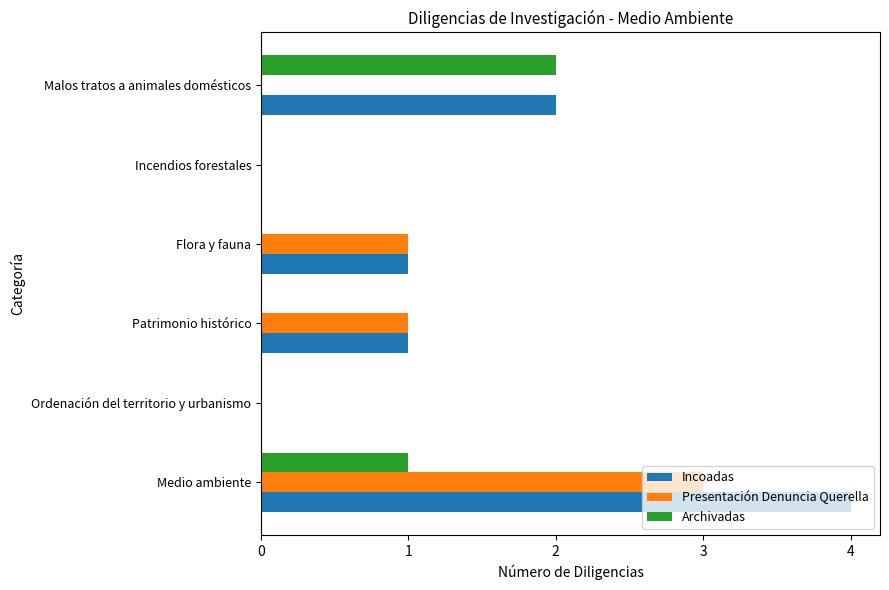

At which category is the sum across all series the highest?

Medio ambiente